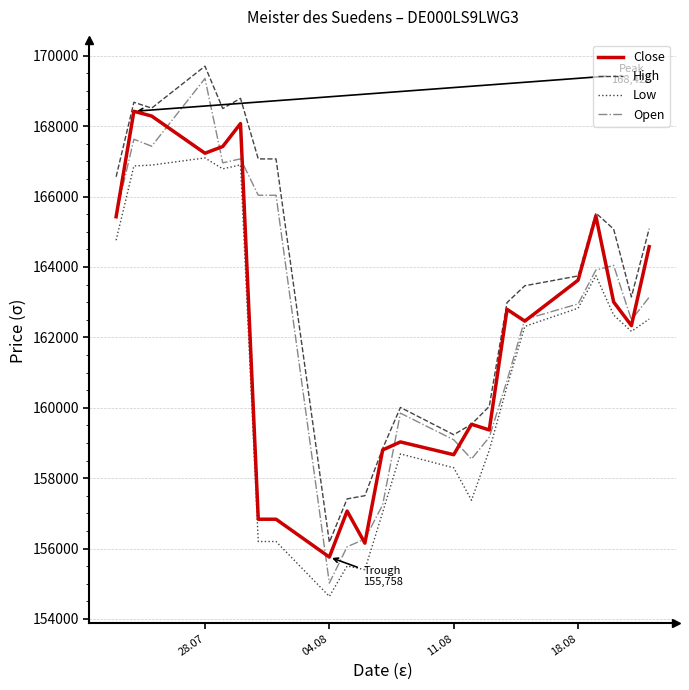

True or false: Low and High intersect in this chart.

False